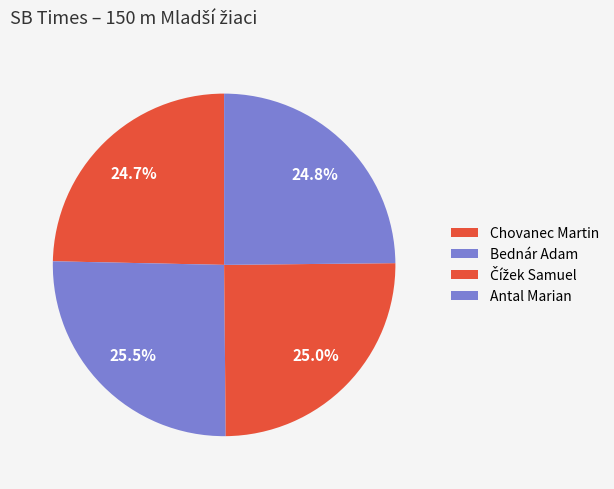

How many segments does this pie chart have?

4